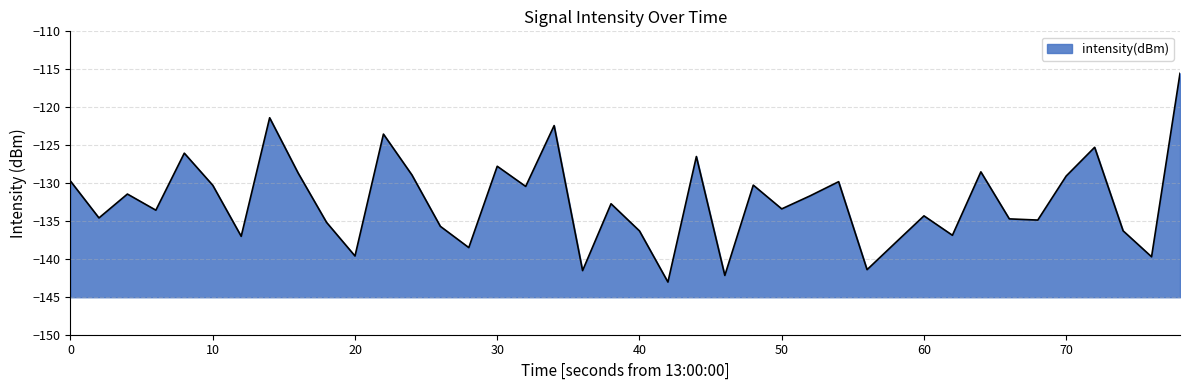

How many lines are shown in the chart?

1